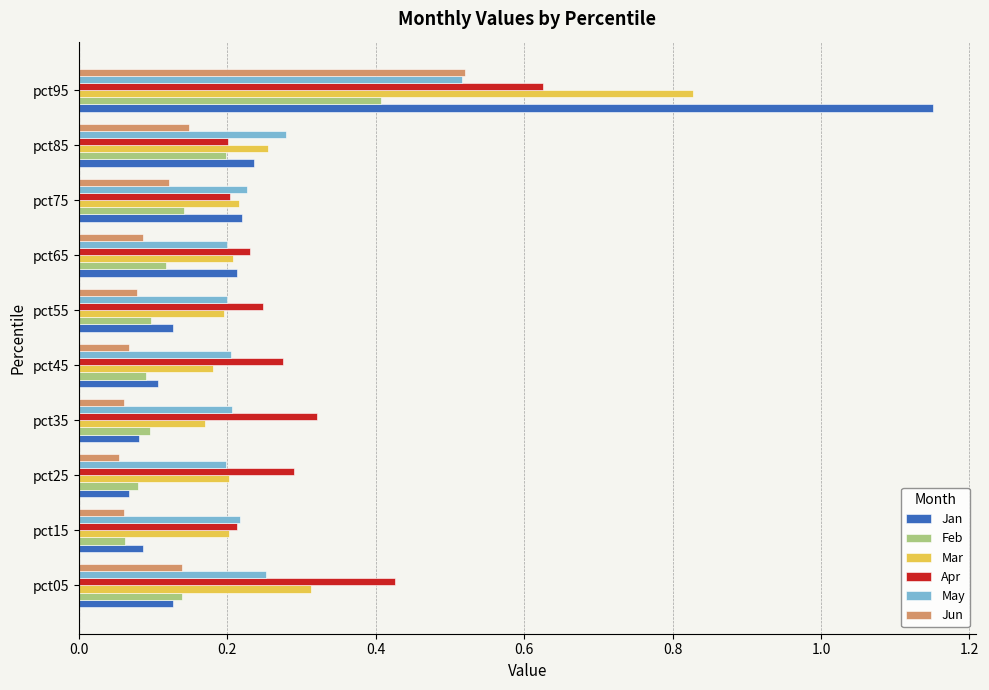

At which label does Apr reach its peak?

pct95